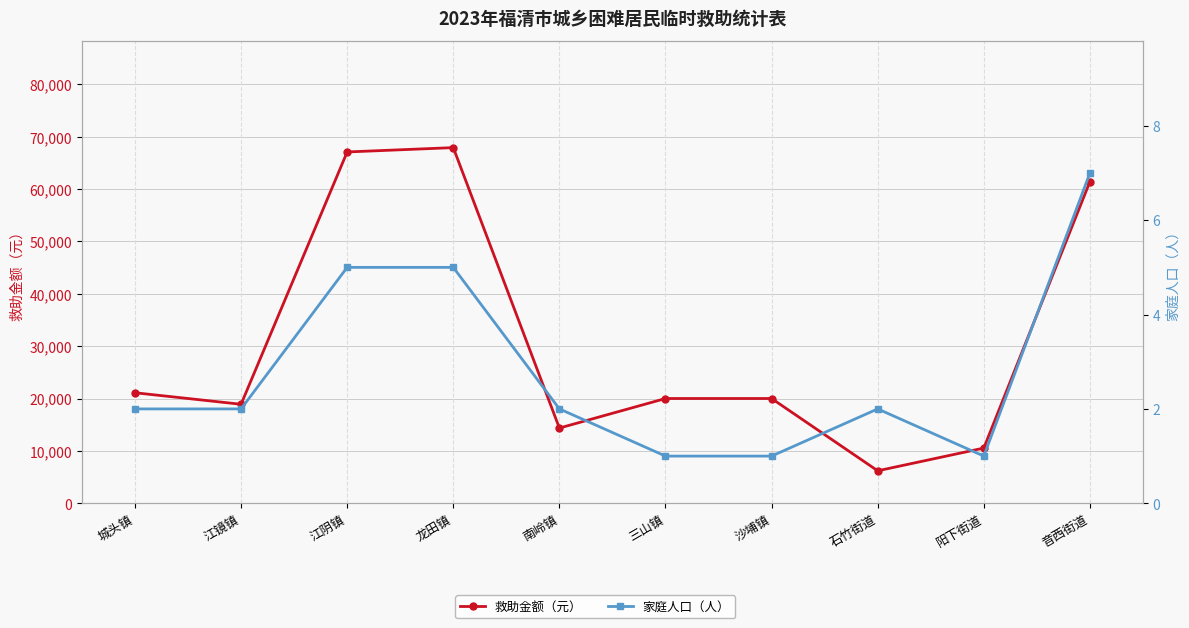

Does the chart have visible grid lines?

Yes